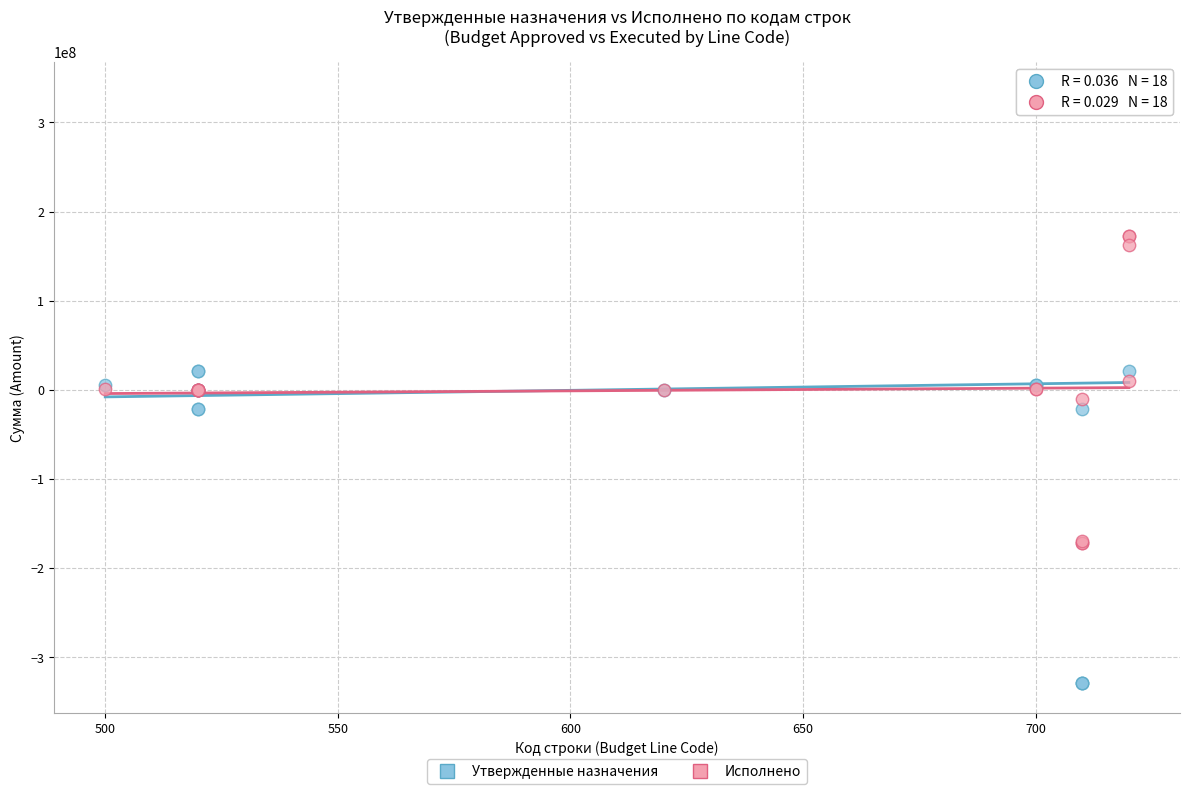

Which series has the widest spread of Y values?

Утвержденные назначения